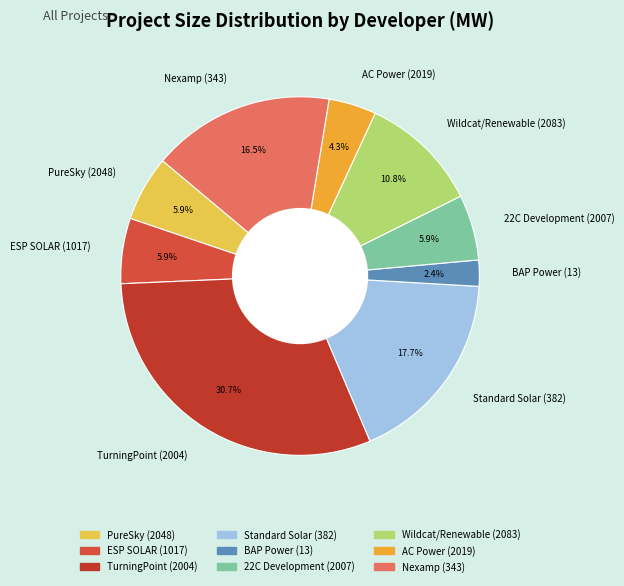

Which category has the smallest portion of the pie?

BAP Power (13)